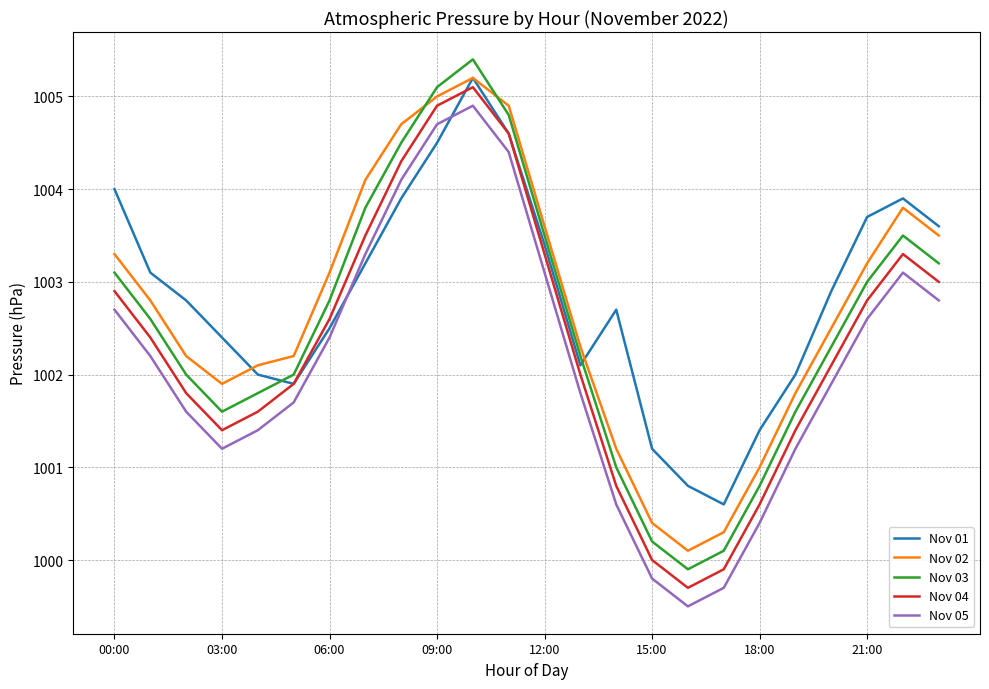

Which series has the widest spread of values?

Nov 03